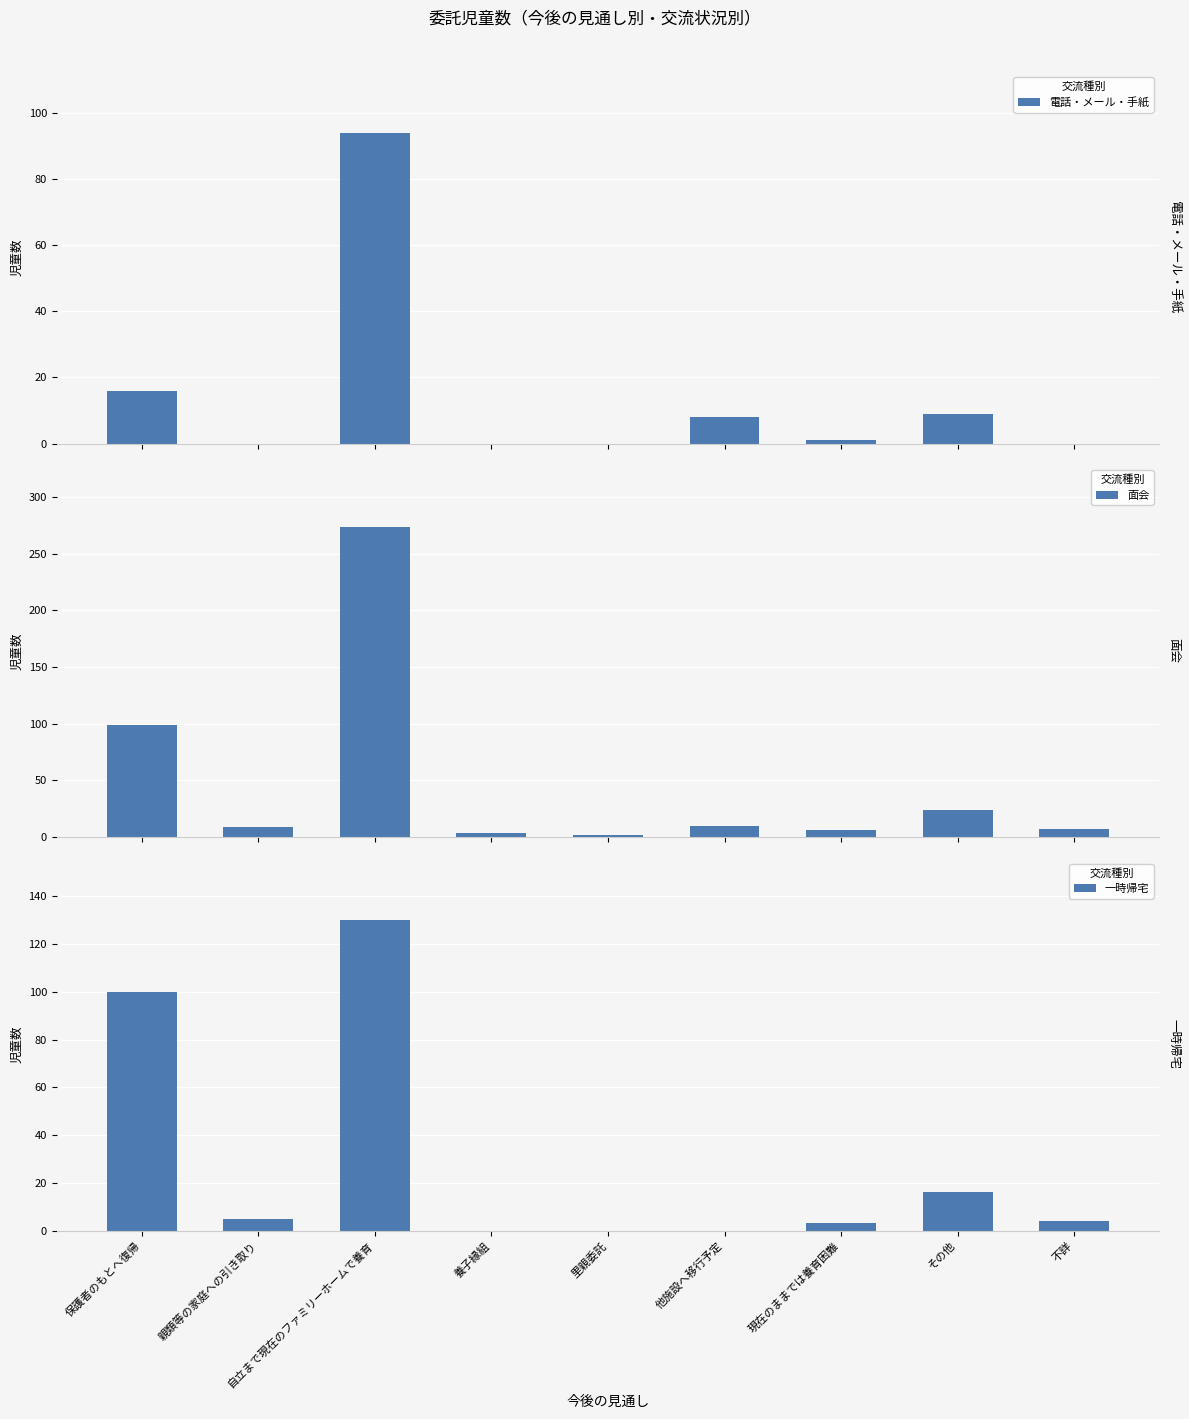

Count the number of categories in the chart.

9